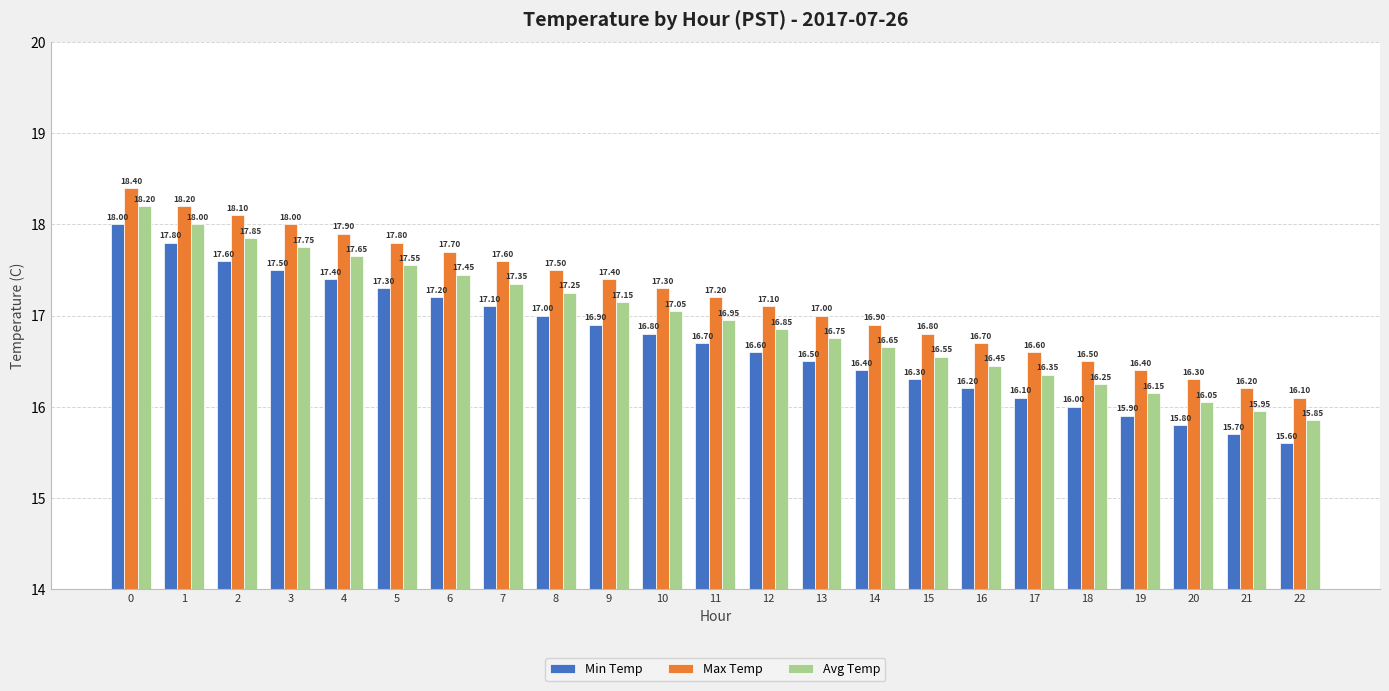

What is the maximum value shown in the chart?

18.4